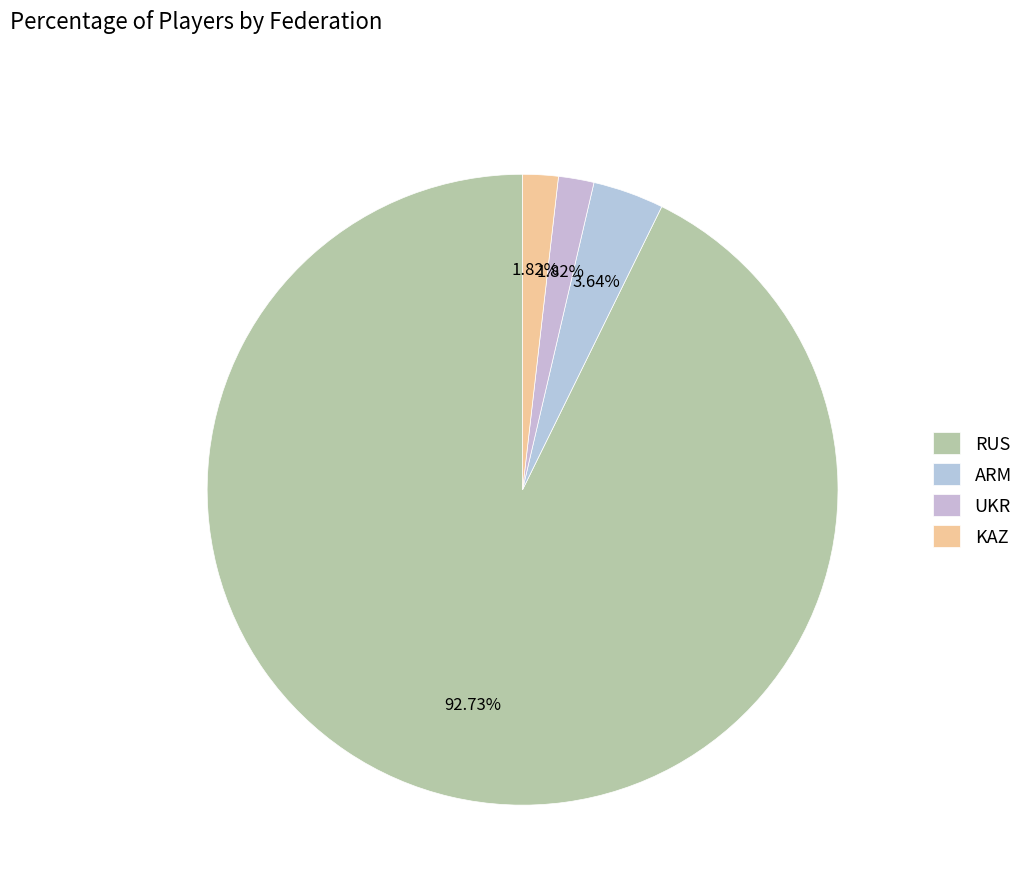

Which slice is the largest?

RUS